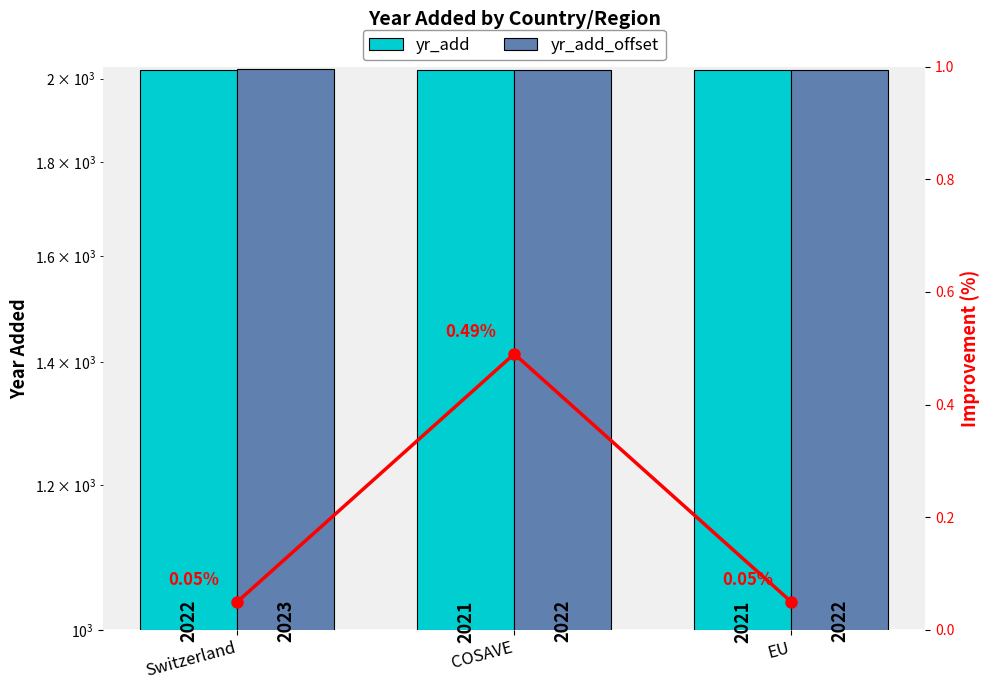

List the labels in order of yr_add value, largest first.

Switzerland, COSAVE, EU